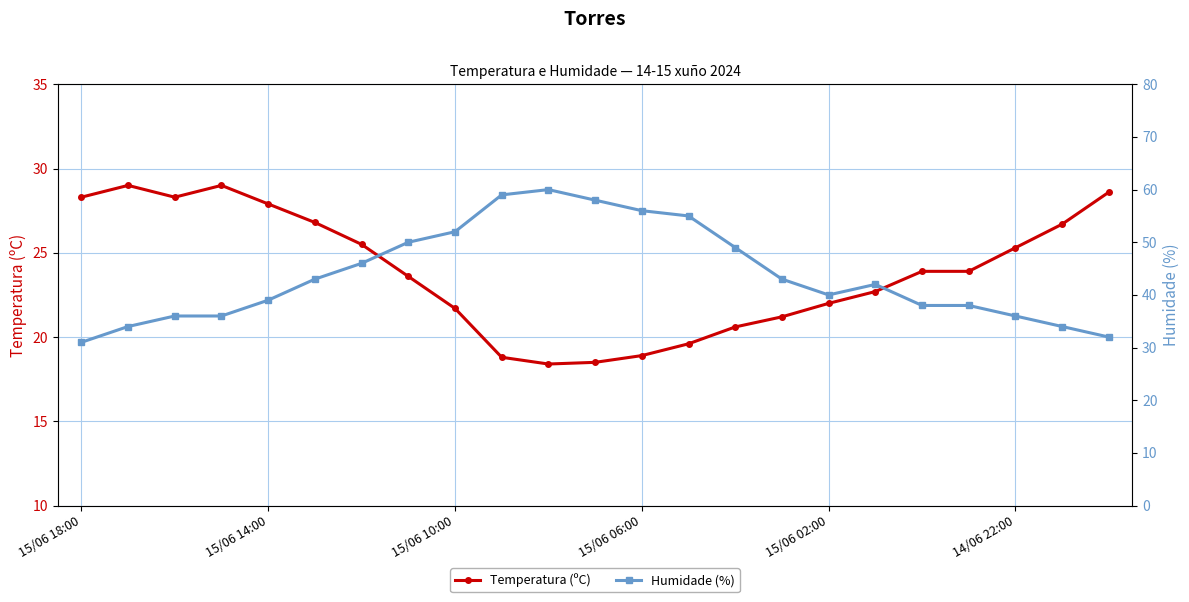

List the series in order of their peak value, highest first.

Humidade (%), Temperatura (ºC)